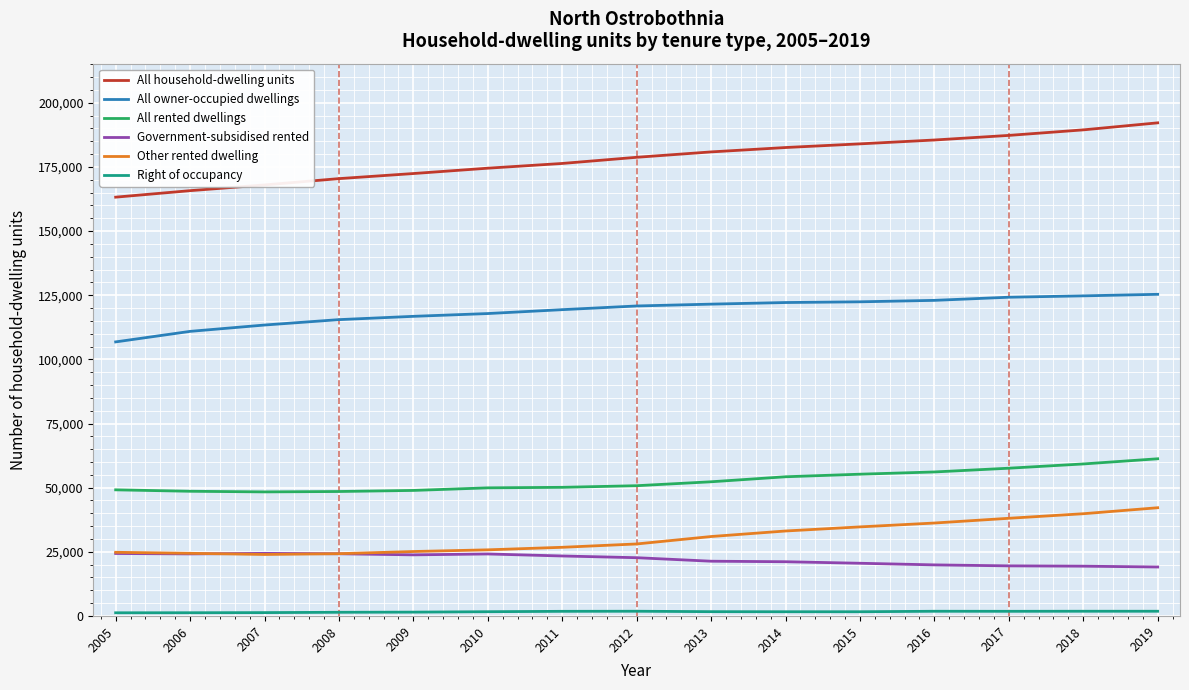

Is the value of All rented dwellings at 2005 greater than the value of All owner-occupied dwellings at 2006?

No